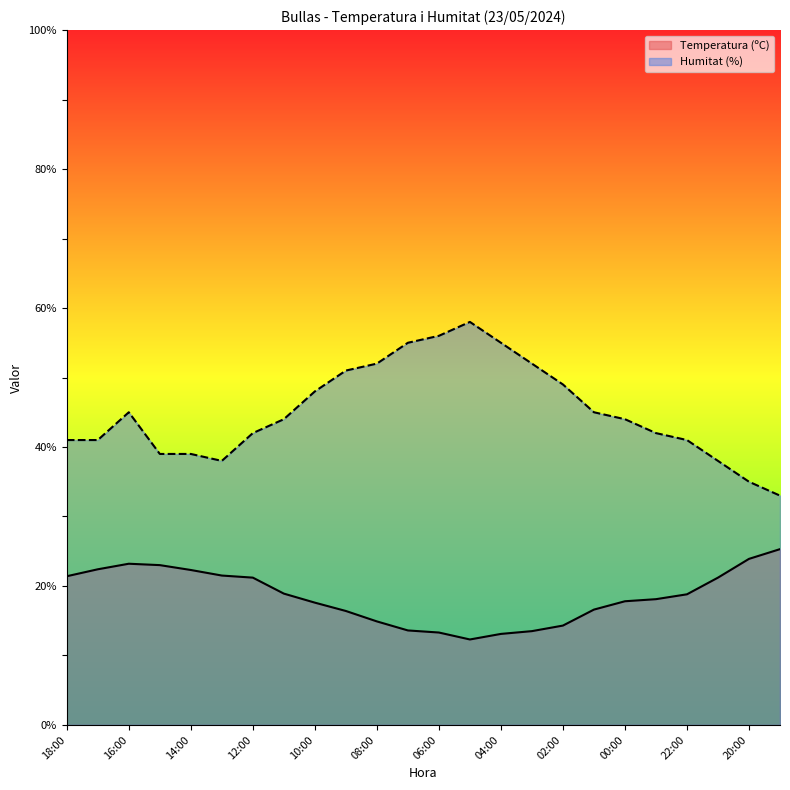

List the series in order of their overall mean, highest first.

Humitat (%), Temperatura (ºC)